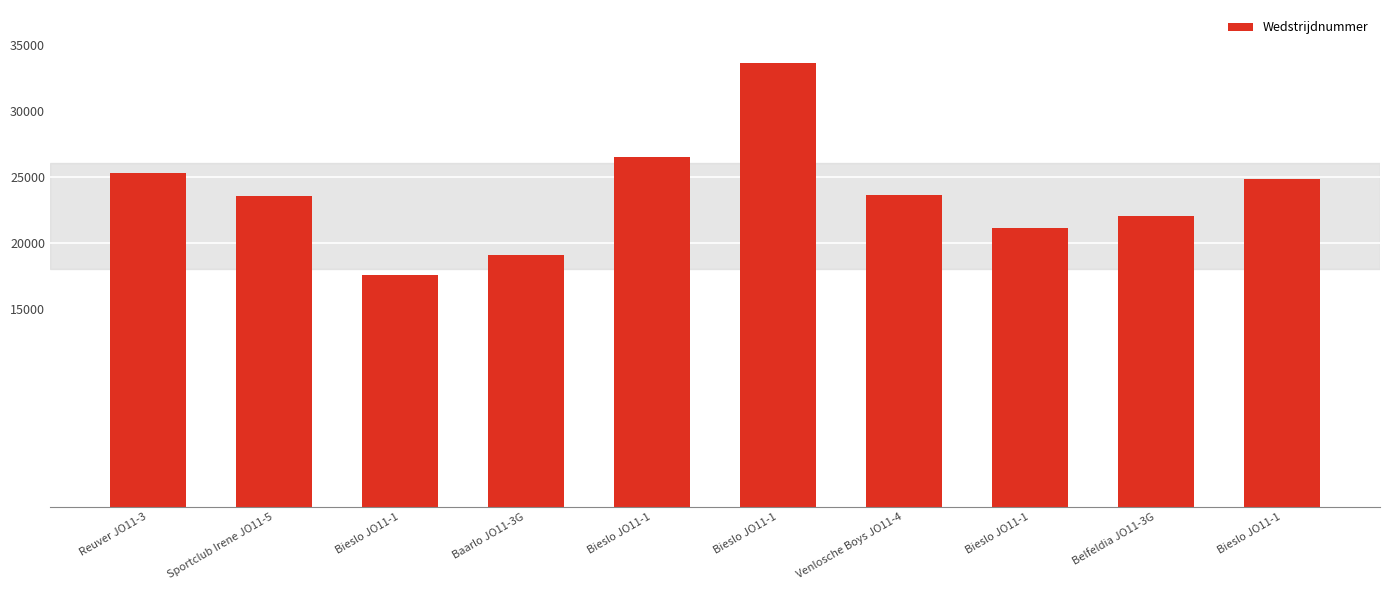

Read the value at Belfeldia JO11-3G.

21984